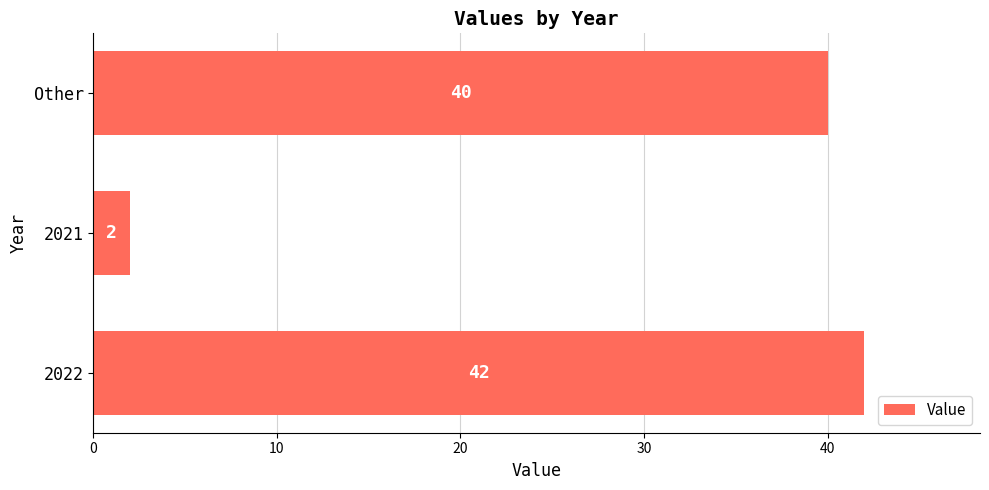

Reading top to bottom, transcribe all the data shown in this chart.

40	2	42